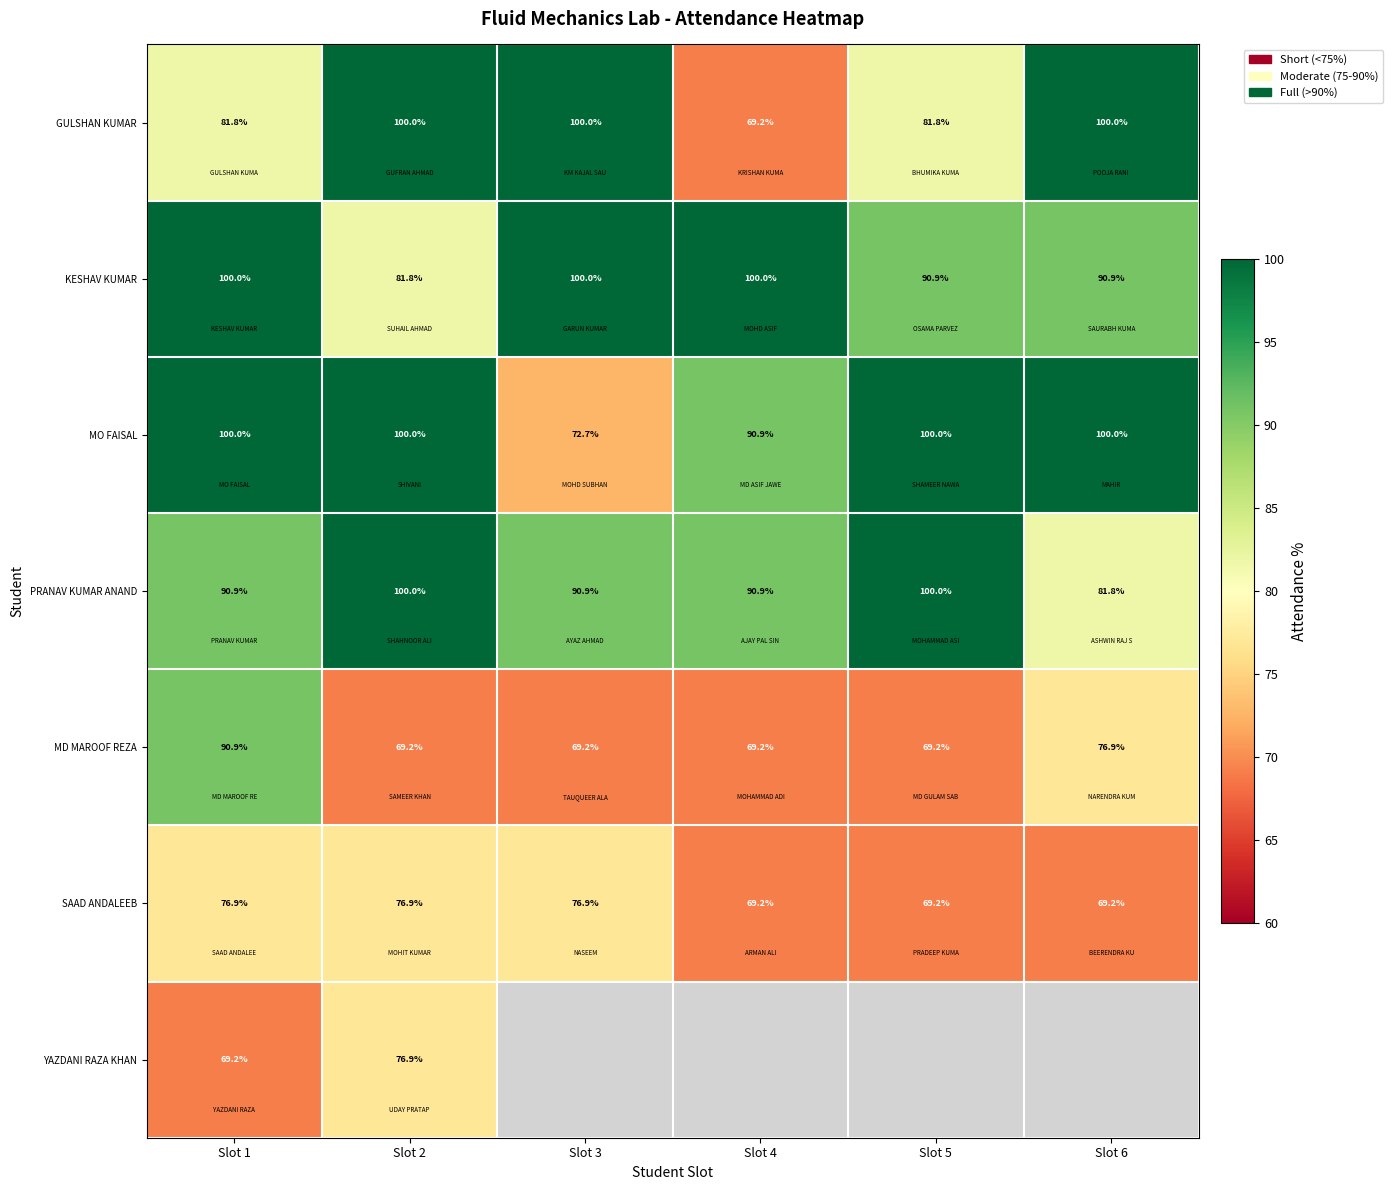

The value of MO FAISAL at Slot 1 is 100.0. True or false?

True